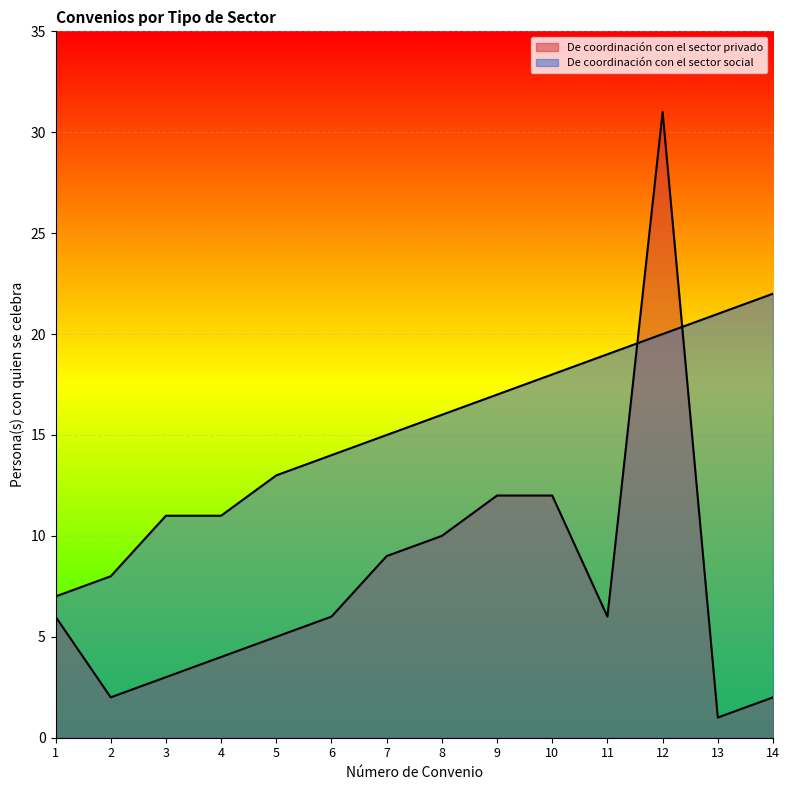

The value of De coordinación con el sector social at 5 is 13. True or false?

True